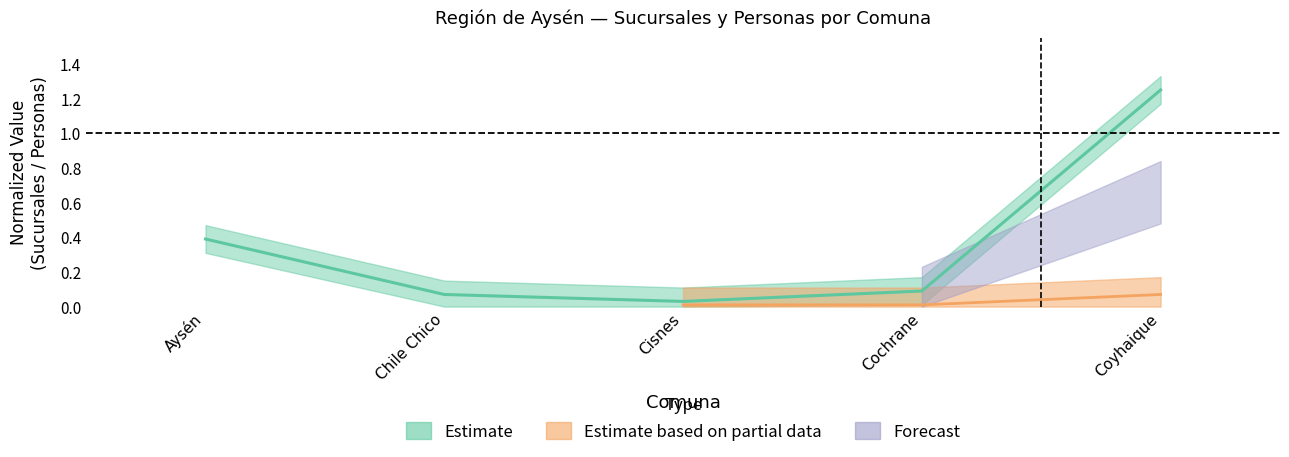

What is the label of the 5th point from the right?

Aysén